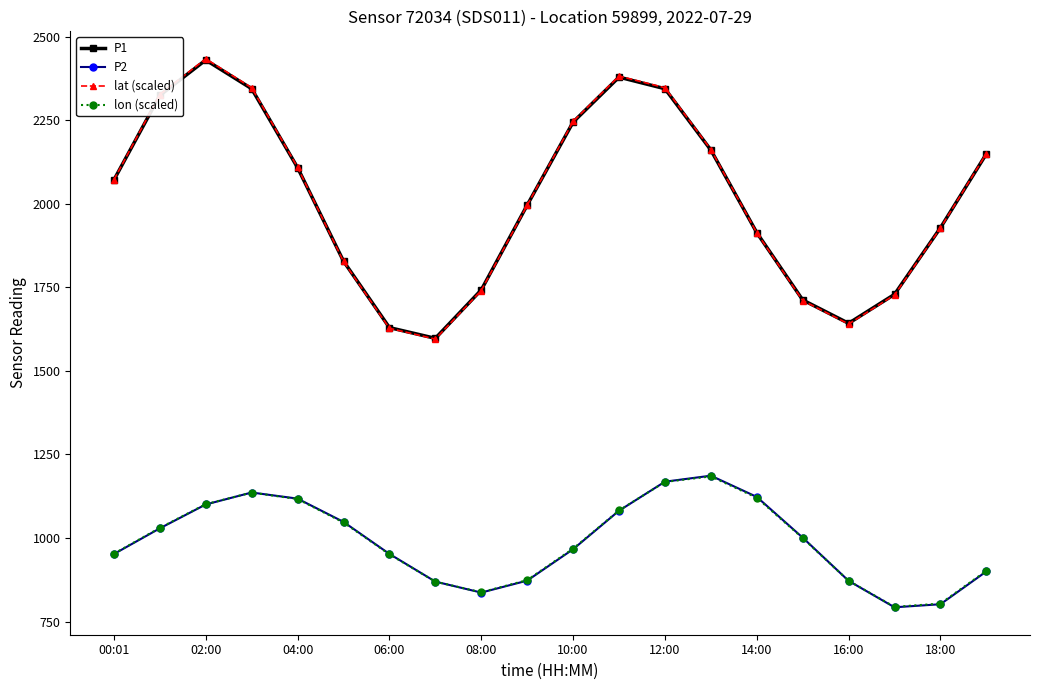

What is the minimum value for P1?

1597.7